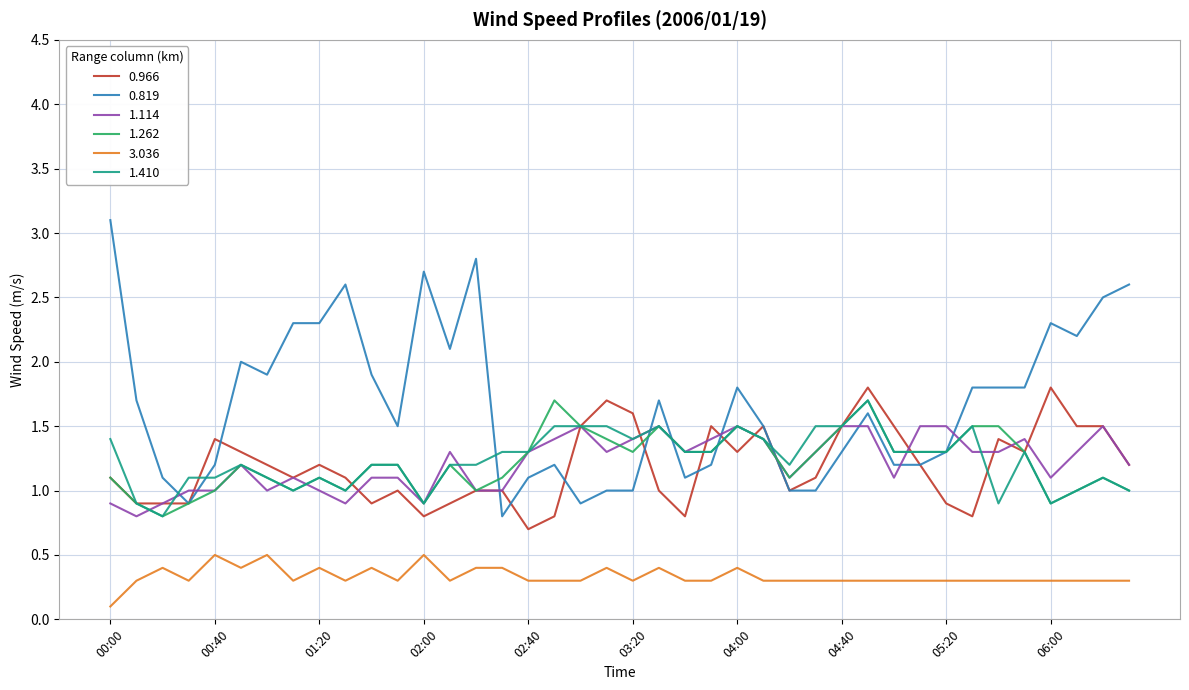

Which series has the largest total across all categories?

0.819